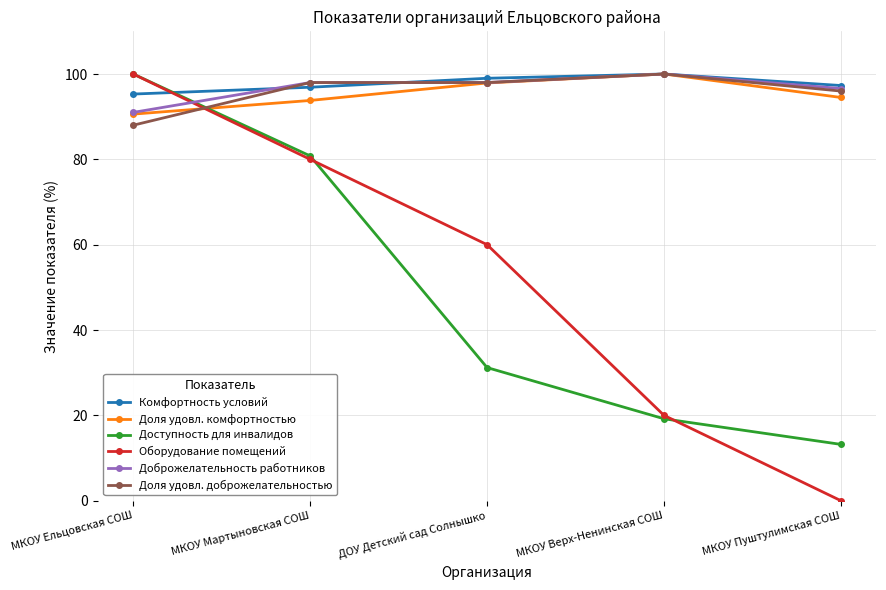

What position from the right is МКОУ Пуштулимская СОШ?

1